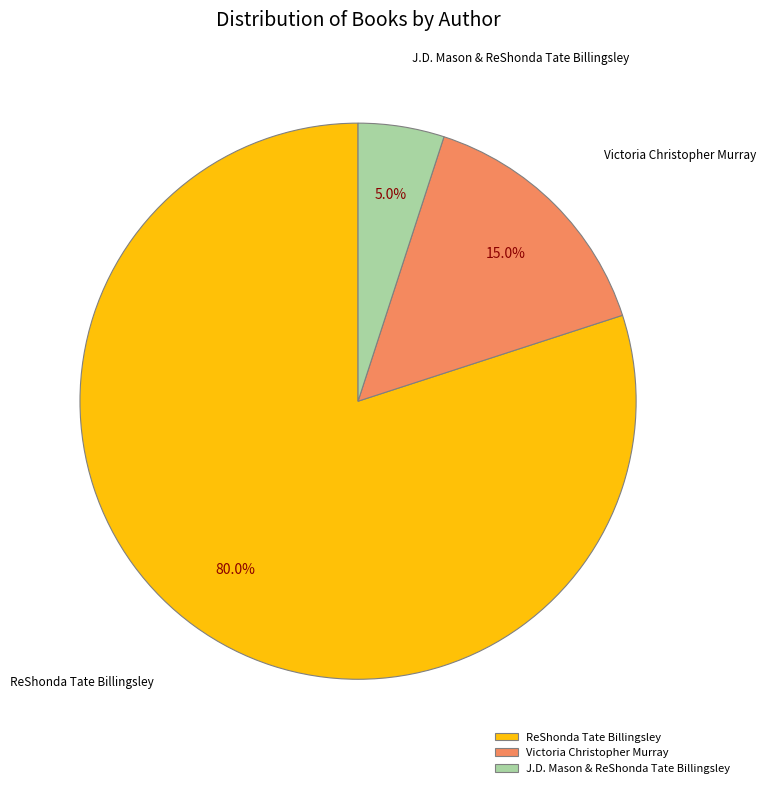

What is the smallest slice in the pie chart?

J.D. Mason & ReShonda Tate Billingsley